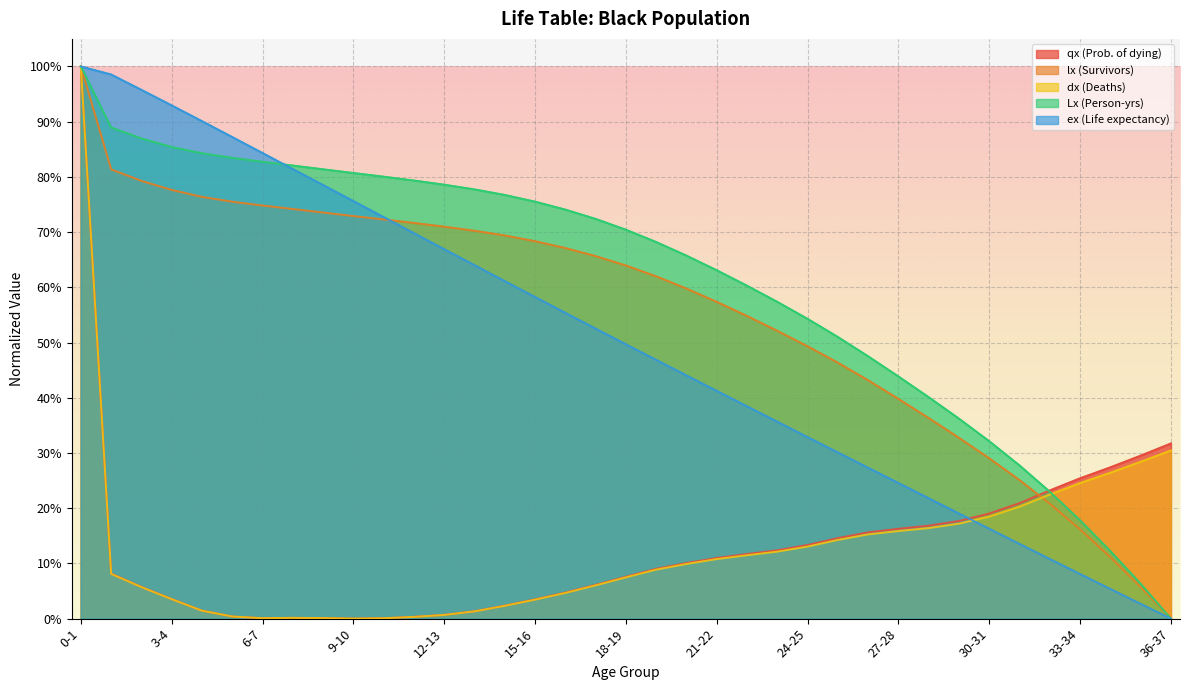

How many values in the lx (Survivors) series exceed 0?

36